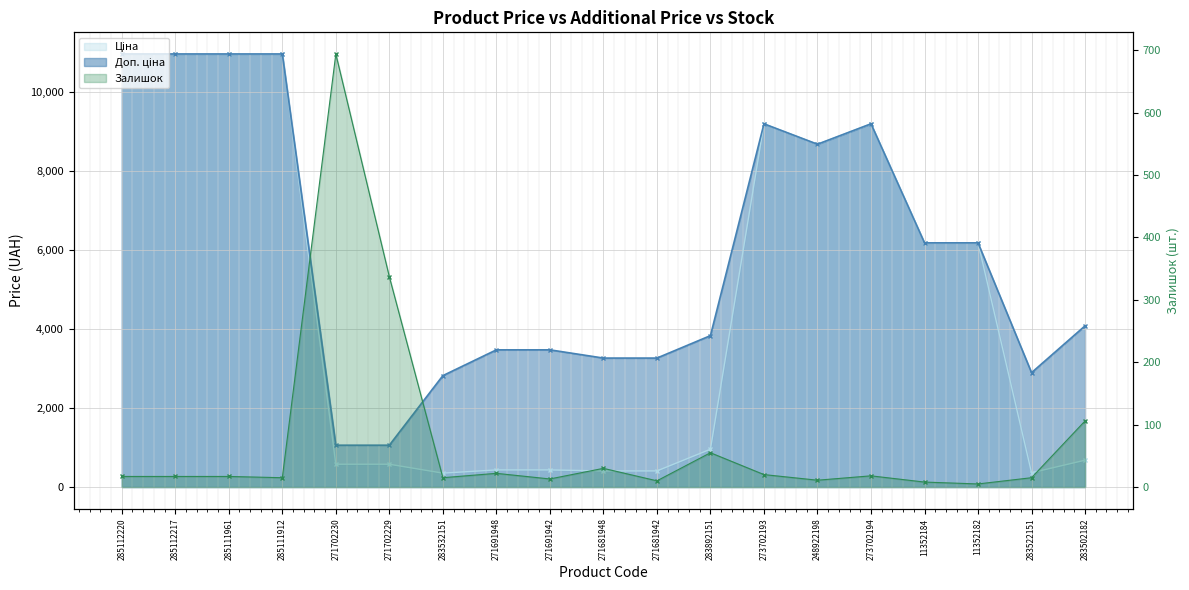

How many data points in Залишок are above 17?

8